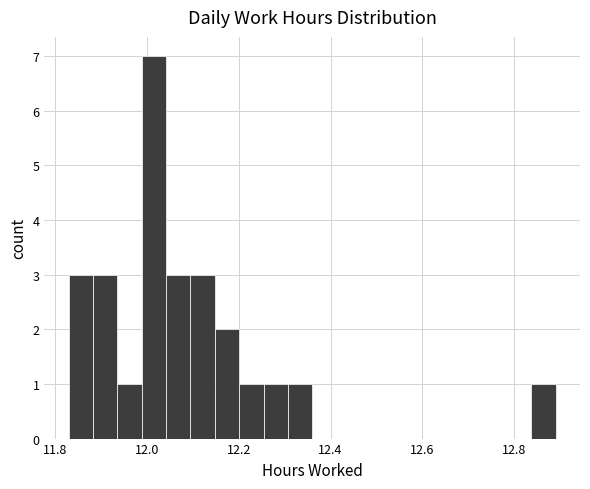

Read against the x-axis, roughly where is the centre of the tallest bar?

12.02